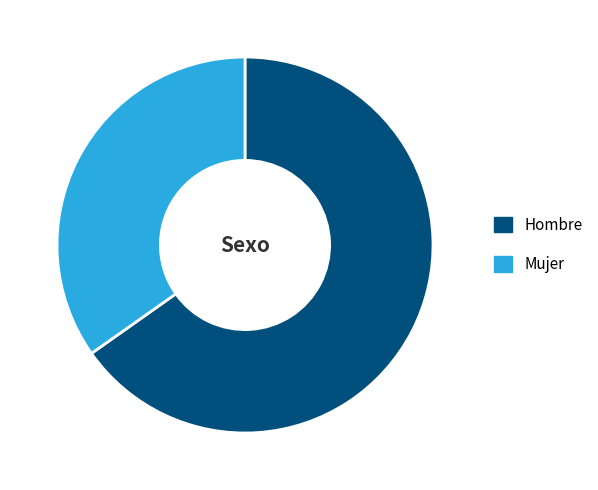

True or false: Hombre accounts for 78% of the total.

False